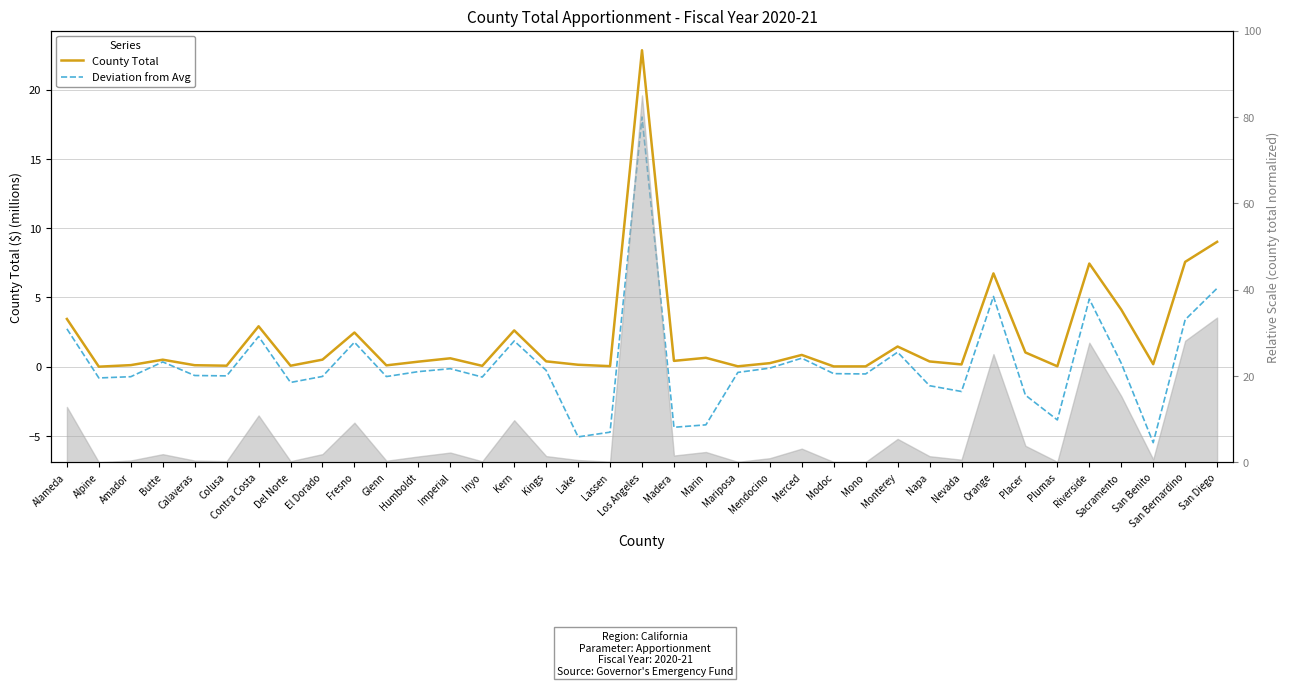

What is the label of the 34th point from the left?

Sacramento